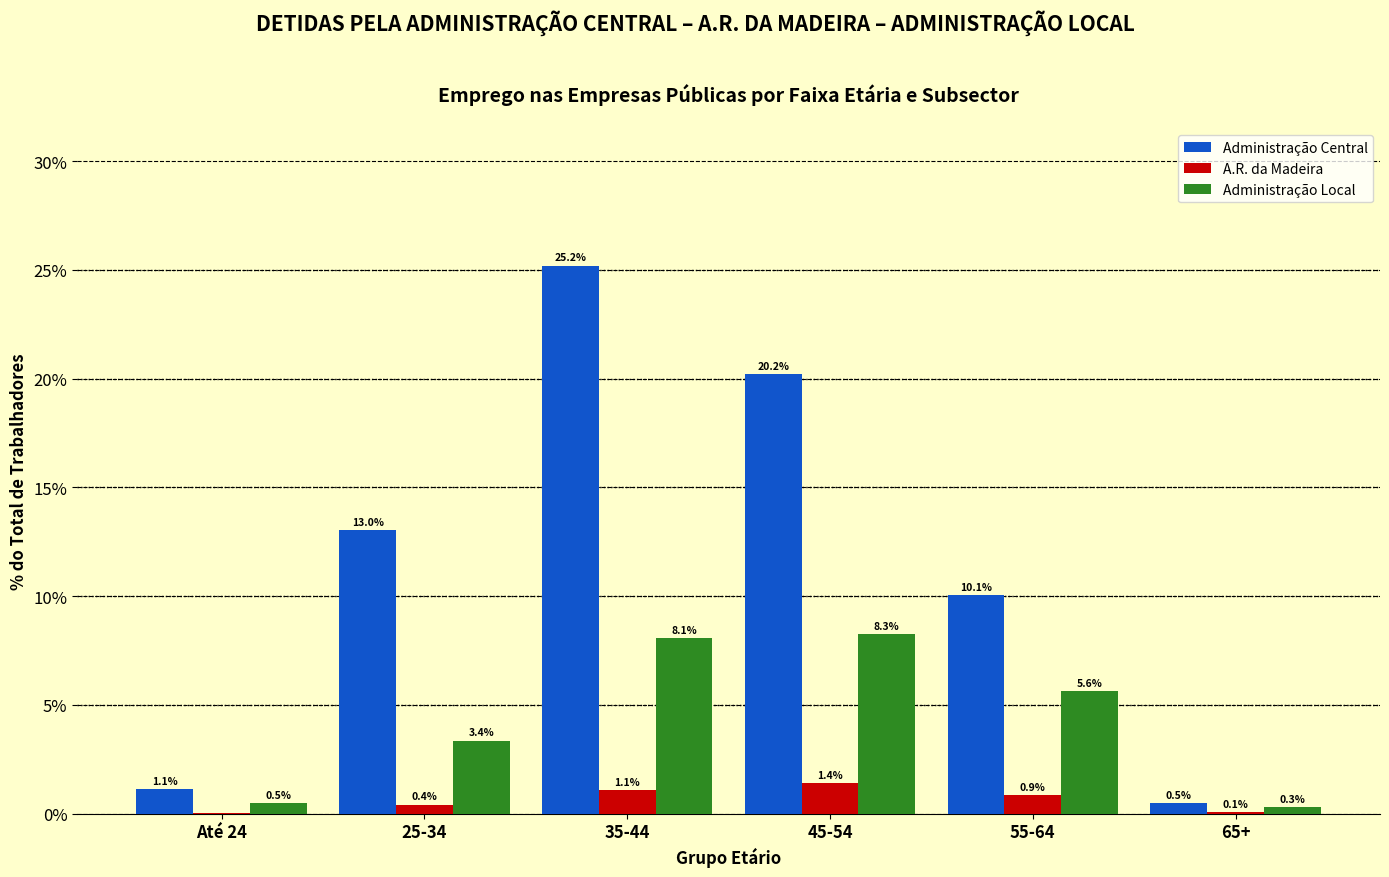

The Administração Local series shows 5.6 at 55-64. True or false?

True